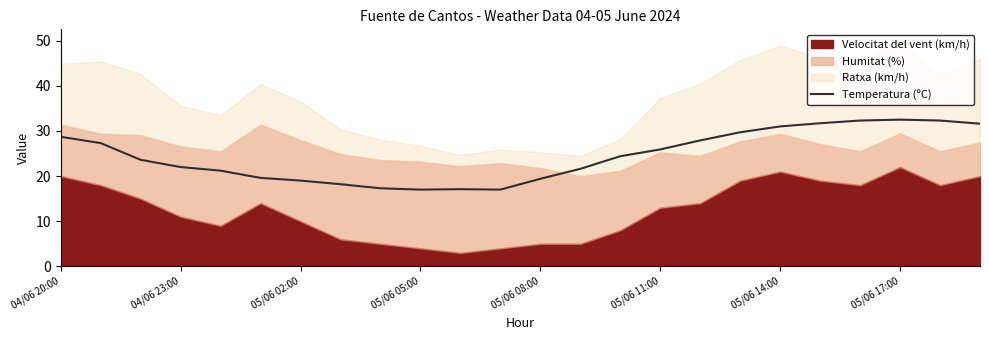

Is it true that Temperatura (ºC) equals 6.7 at 05/06 02:00?

False